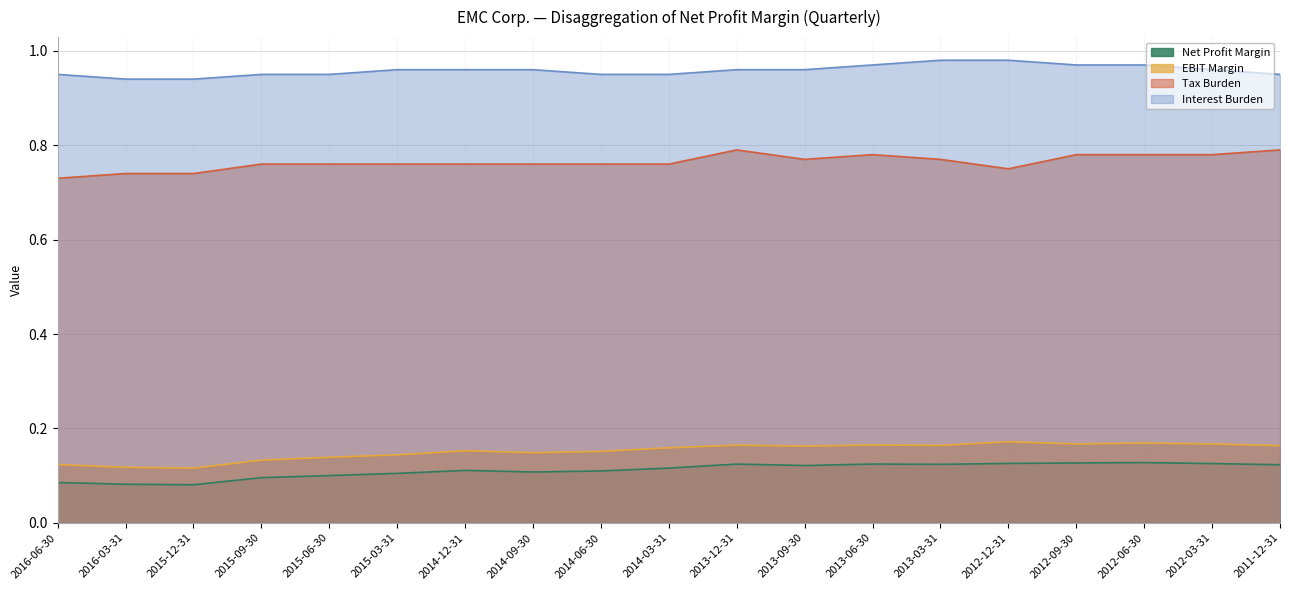

Does the chart have visible grid lines?

Yes